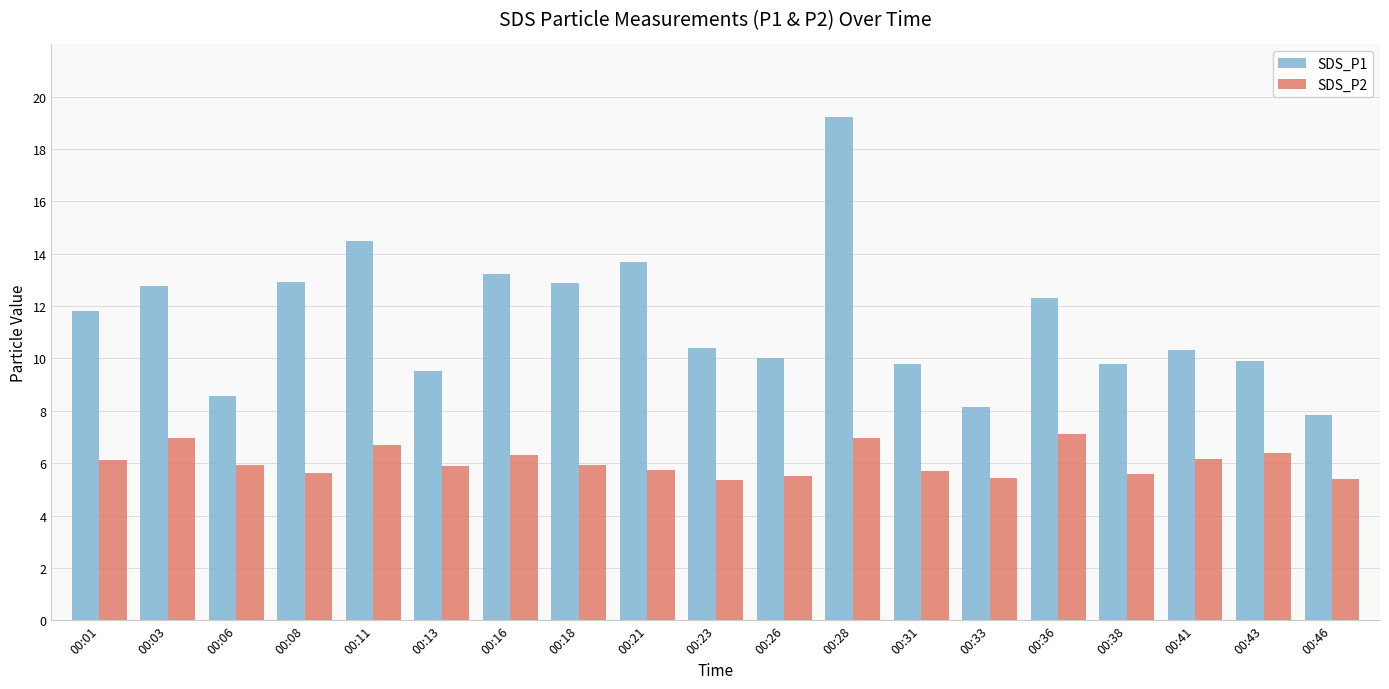

What is the minimum value for SDS_P2?

5.4